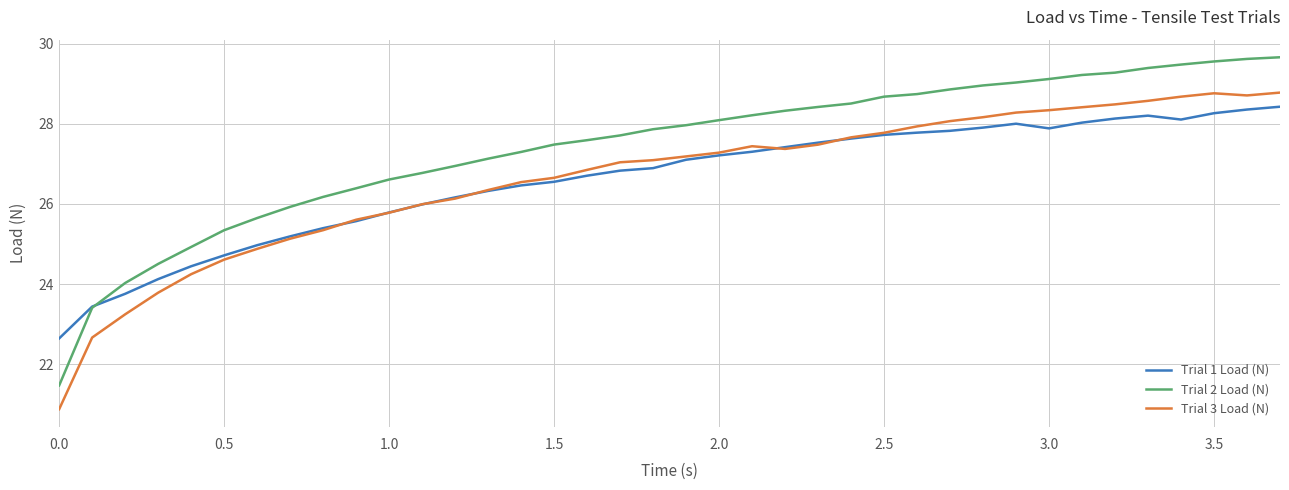

True or false: Trial 3 Load (N) and Trial 2 Load (N) cross at least once.

False